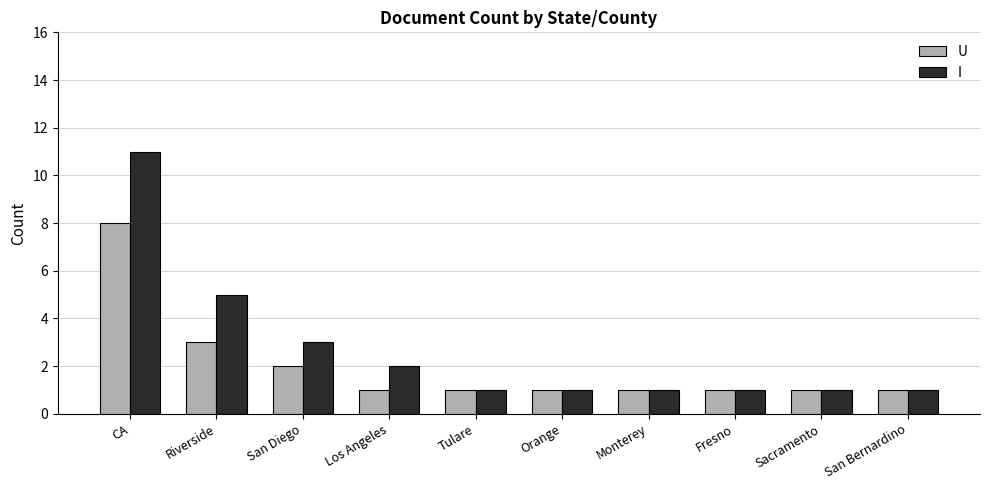

What is the label of the 7th bar from the right?

Los Angeles